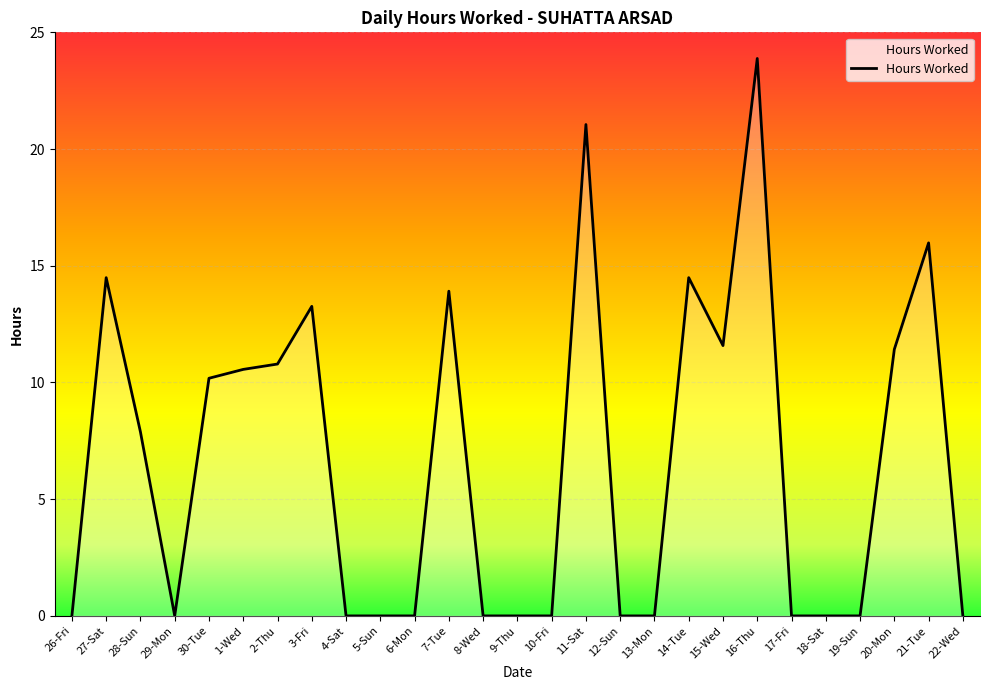

At which category does the data reach its first local peak?

27-Sat